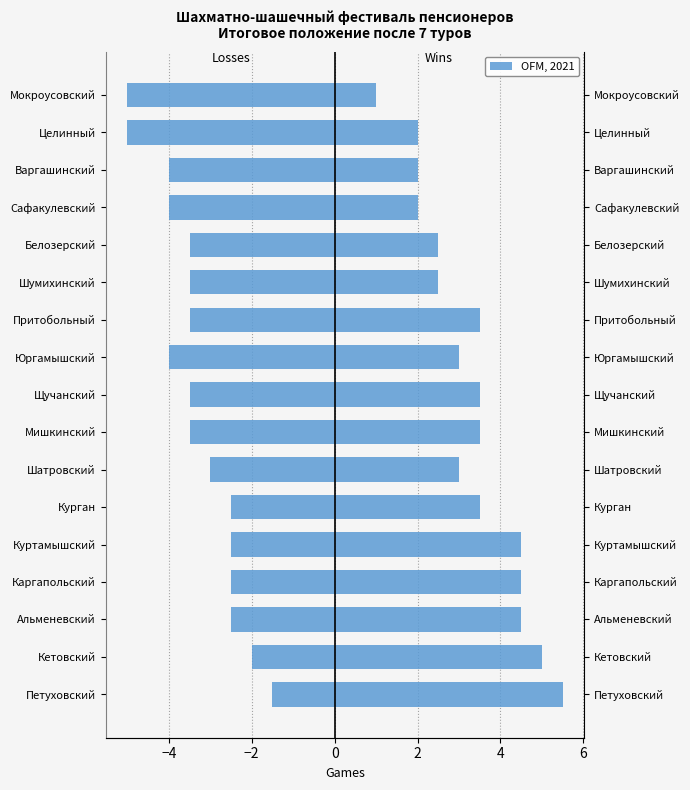

Which series has the largest total across all categories?

Wins (+)